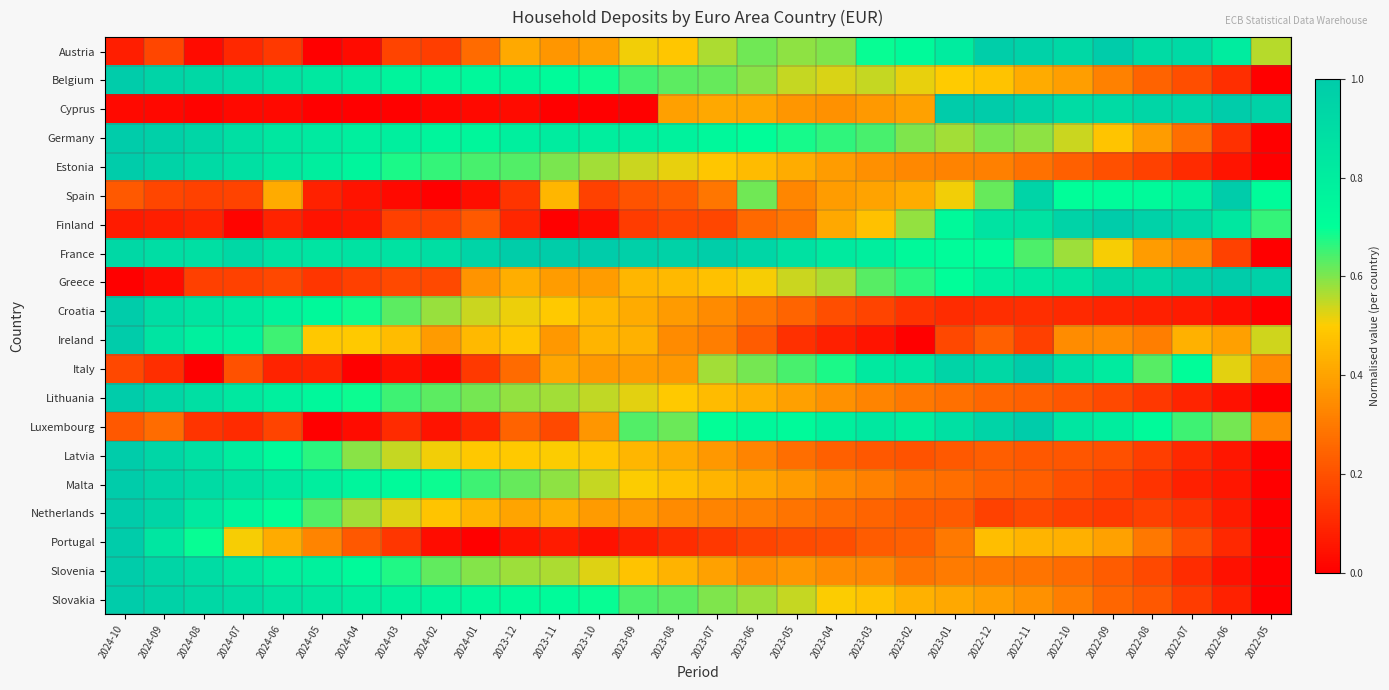

At which category does the chart reach its minimum across all series?

2024-05